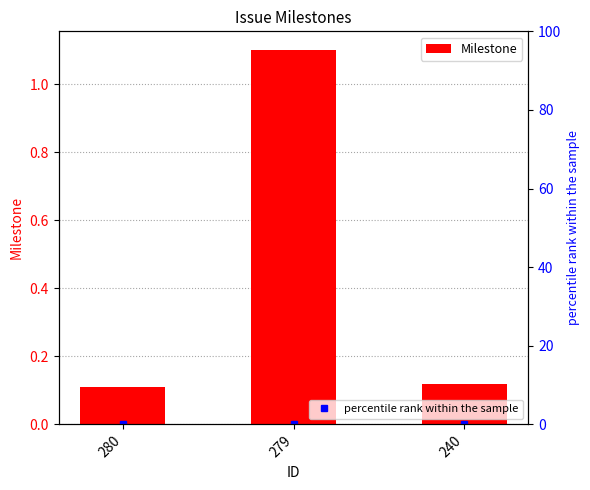

How many series are shown in this chart?

2